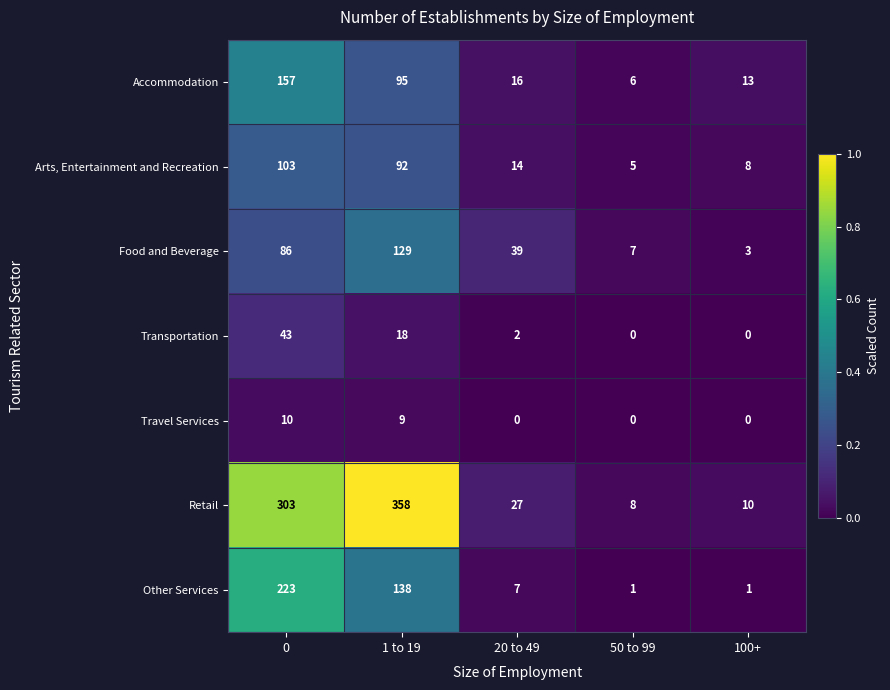

The value of Transportation at 100+ is 15. True or false?

False